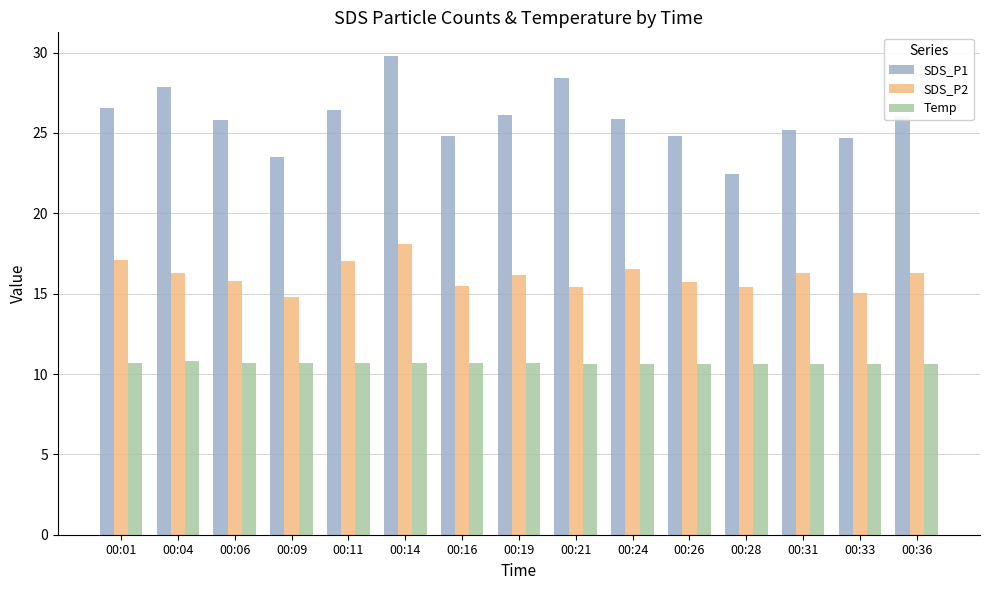

Rank the series at 00:06 from highest to lowest value.

SDS_P1, SDS_P2, Temp